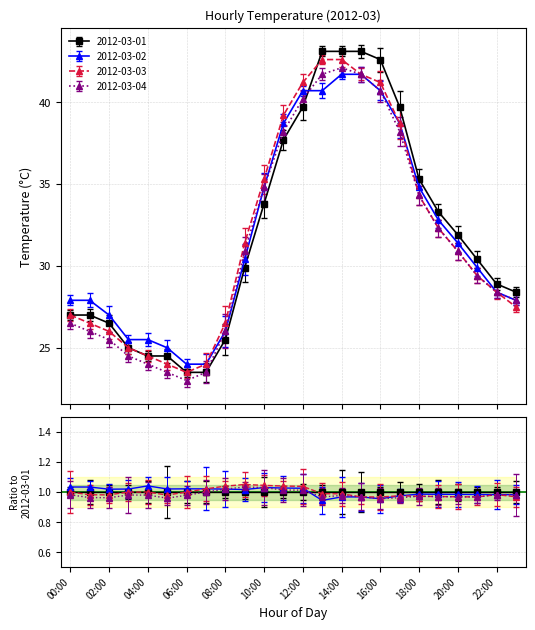

What is the minimum value for 2012-03-02?

24.0